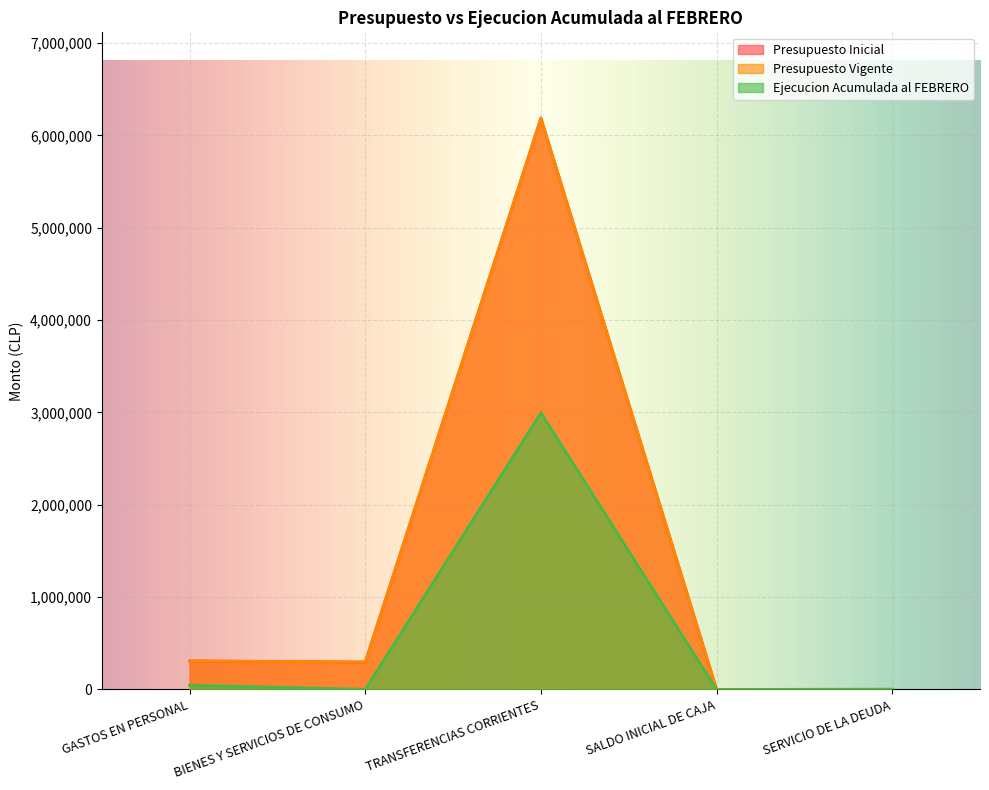

Which series has the largest range (max minus min)?

Presupuesto Inicial